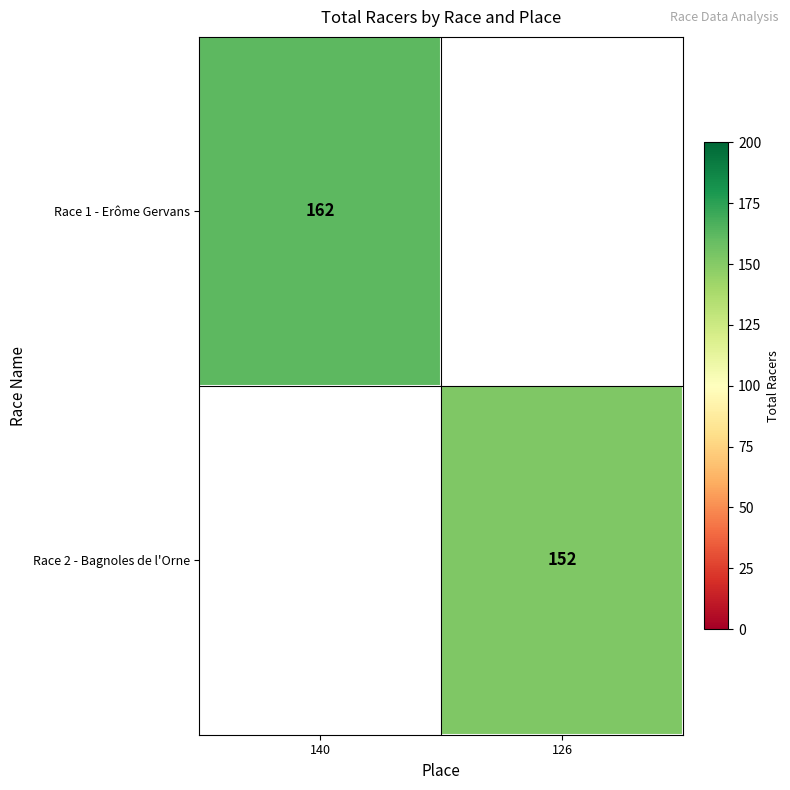

Is the value of Race 1 - Erôme Gervans at 140 greater than the value of Race 2 - Bagnoles de l'Orne at 126?

Yes